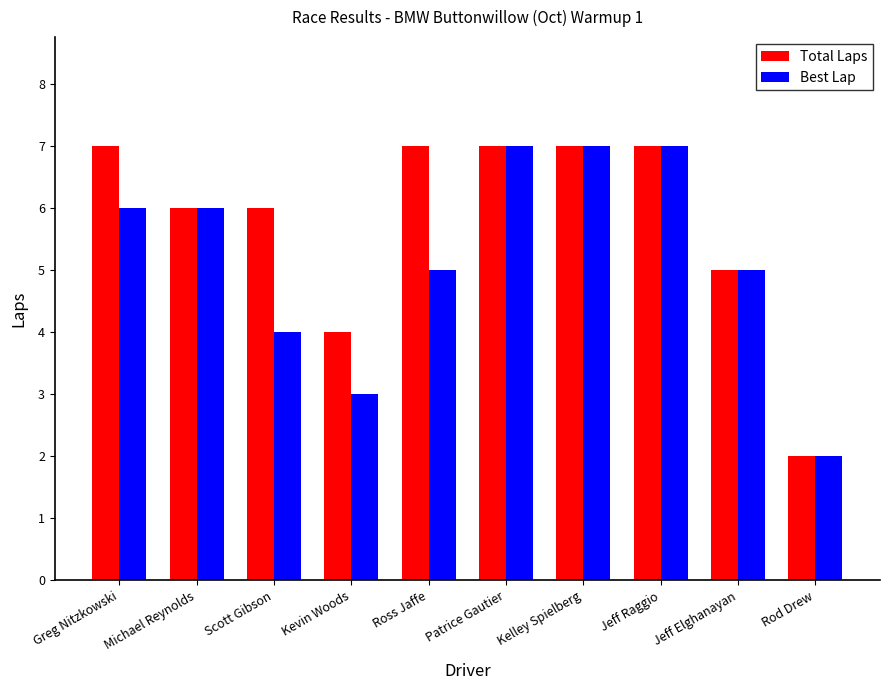

At Kevin Woods, list the series in order from largest to smallest.

Total Laps, Best Lap